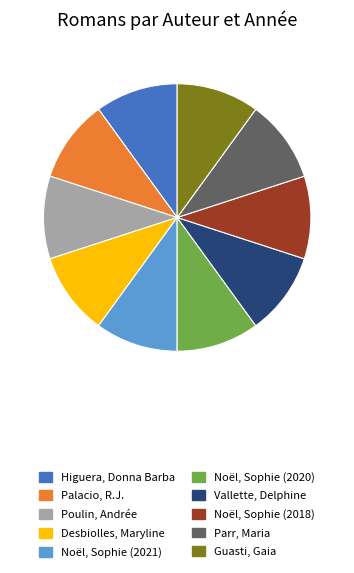

Count the number of slices in the pie.

10